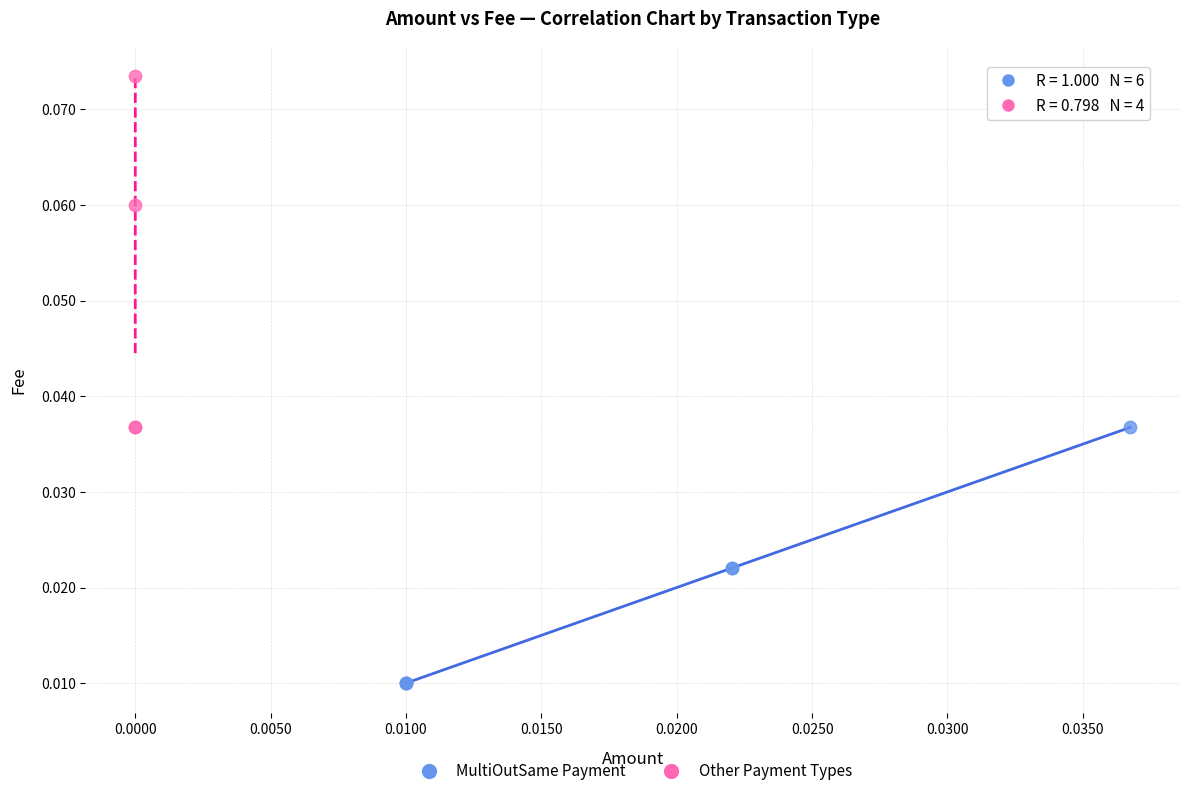

Which series has the largest Y range (max minus min)?

Other Payment Types